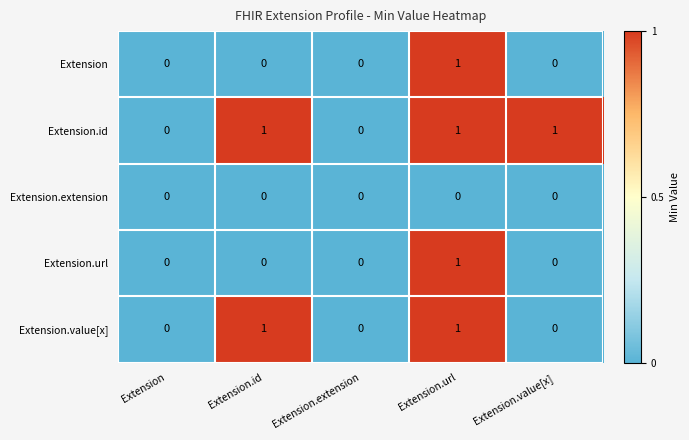

Reading right to left, extract all data points from this chart.

Extension: Extension.value[x]=0	Extension.url=1	Extension.extension=0	Extension.id=0	Extension=0
Extension.id: Extension.value[x]=1	Extension.url=1	Extension.extension=0	Extension.id=1	Extension=0
Extension.extension: Extension.value[x]=0	Extension.url=0	Extension.extension=0	Extension.id=0	Extension=0
Extension.url: Extension.value[x]=0	Extension.url=1	Extension.extension=0	Extension.id=0	Extension=0
Extension.value[x]: Extension.value[x]=0	Extension.url=1	Extension.extension=0	Extension.id=1	Extension=0